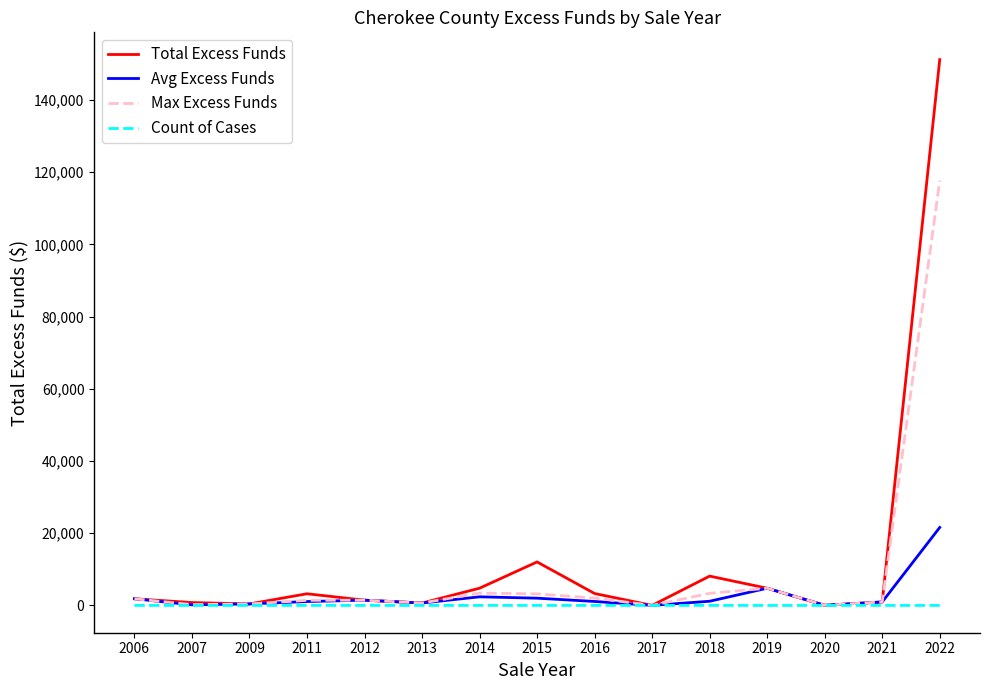

What is the maximum value for Total Excess Funds?

151140.3